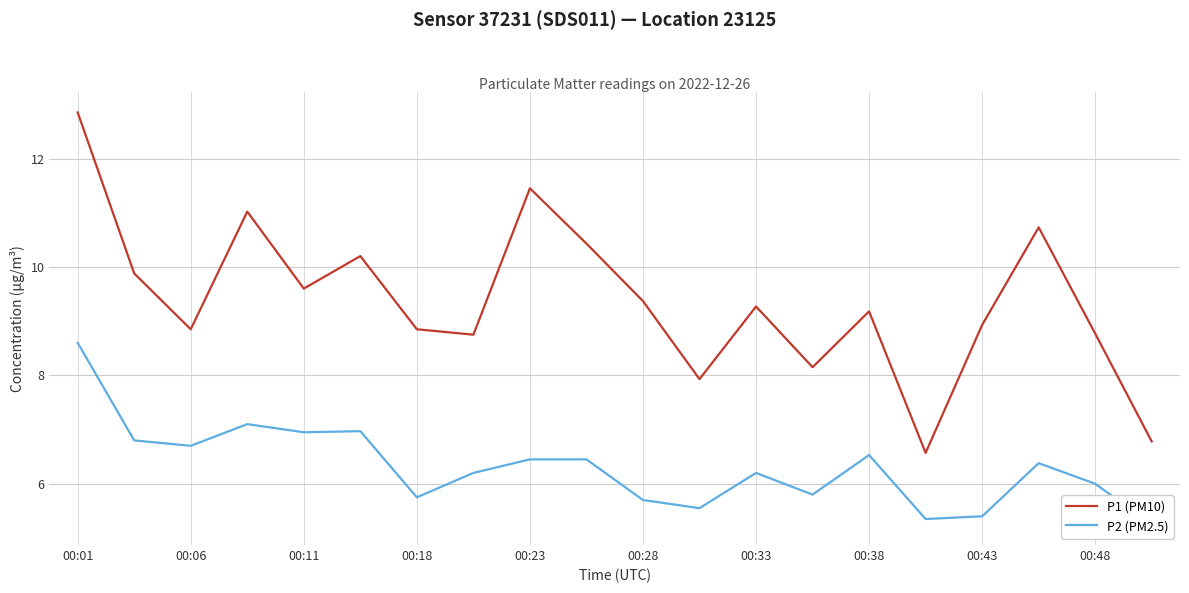

What are all the series names shown in the legend?

P1 (PM10), P2 (PM2.5)